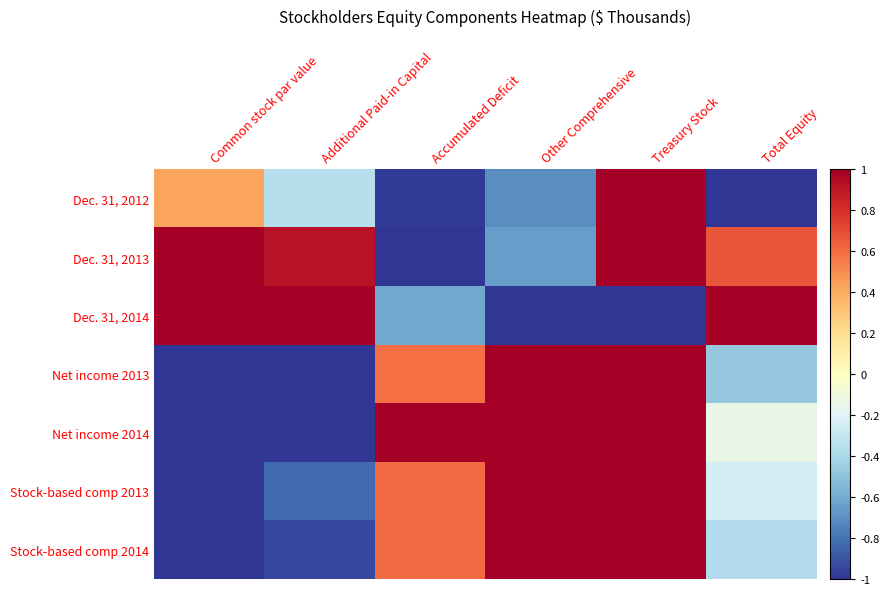

Reading left to right, transcribe all the data shown in this chart.

Dec. 31, 2012: Common stock par value=0.4	Additional Paid-in Capital=-0.4	Accumulated Deficit=-1.0	Other Comprehensive=-0.7	Treasury Stock=1.0	Total Equity=-1.0
Dec. 31, 2013: Common stock par value=1.0	Additional Paid-in Capital=0.9	Accumulated Deficit=-1.0	Other Comprehensive=-0.7	Treasury Stock=1.0	Total Equity=0.7
Dec. 31, 2014: Common stock par value=1.0	Additional Paid-in Capital=1.0	Accumulated Deficit=-0.6	Other Comprehensive=-1.0	Treasury Stock=-1.0	Total Equity=1.0
Net income 2013: Common stock par value=-1.0	Additional Paid-in Capital=-1.0	Accumulated Deficit=0.6	Other Comprehensive=1.0	Treasury Stock=1.0	Total Equity=-0.5
Net income 2014: Common stock par value=-1.0	Additional Paid-in Capital=-1.0	Accumulated Deficit=1.0	Other Comprehensive=1.0	Treasury Stock=1.0	Total Equity=-0.1
Stock-based comp 2013: Common stock par value=-1.0	Additional Paid-in Capital=-0.8	Accumulated Deficit=0.6	Other Comprehensive=1.0	Treasury Stock=1.0	Total Equity=-0.2
Stock-based comp 2014: Common stock par value=-1.0	Additional Paid-in Capital=-0.9	Accumulated Deficit=0.6	Other Comprehensive=1.0	Treasury Stock=1.0	Total Equity=-0.4